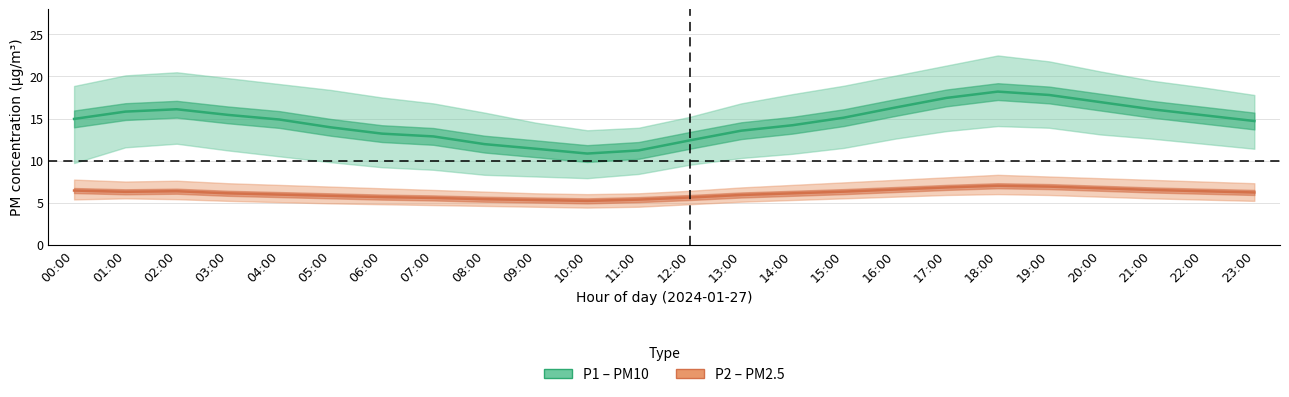

Does the chart have visible grid lines?

Yes